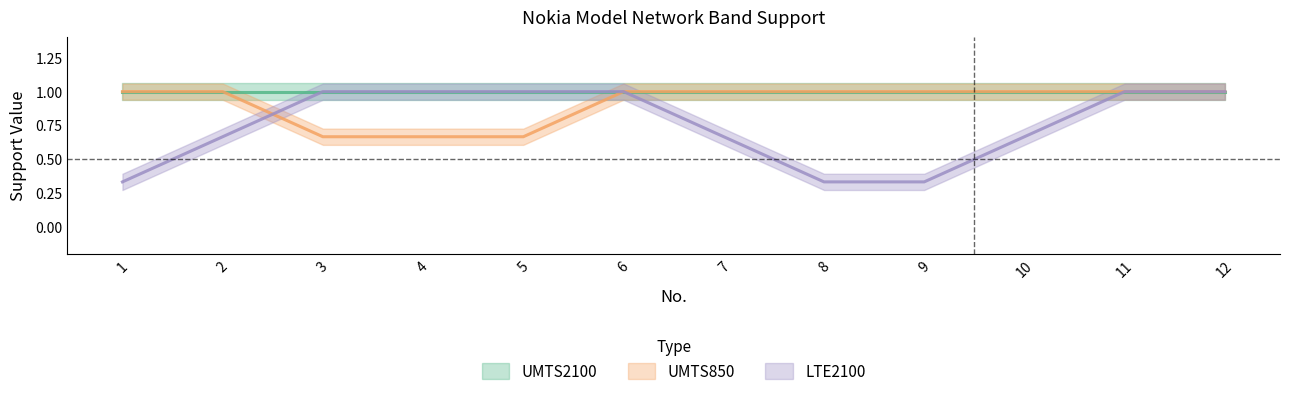

How many lines are shown in the chart?

3